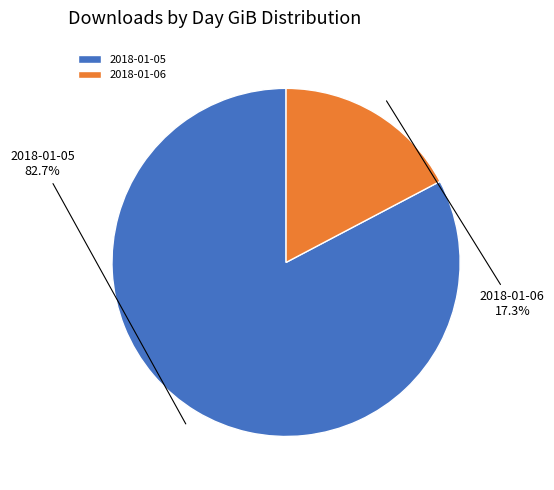

What is the smallest slice in the pie chart?

2018-01-06